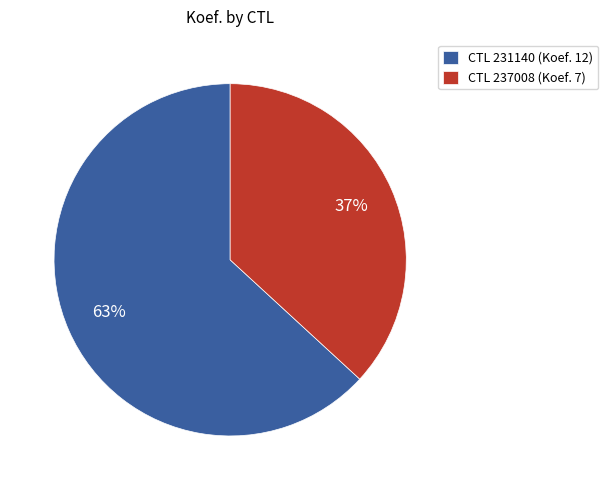

Is it true that CTL 237008 (Koef. 7) is 37% of the pie?

True